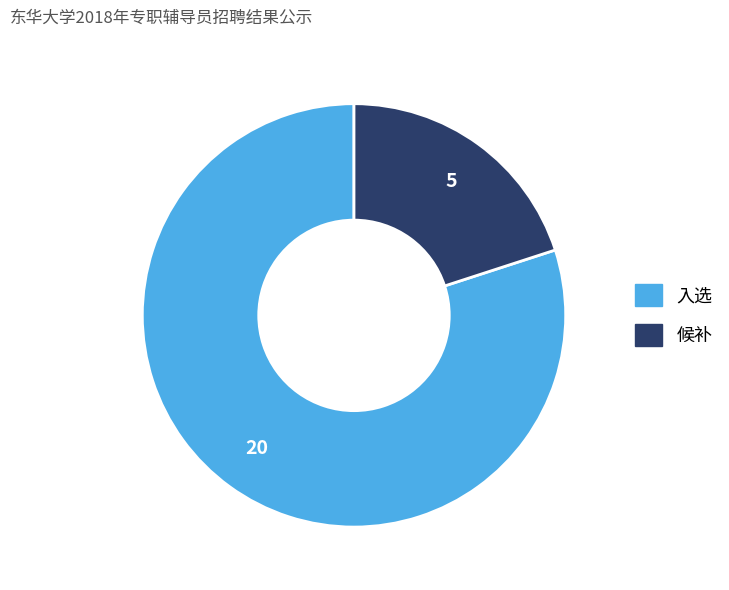

True or false: 候补 accounts for 20% of the total.

True